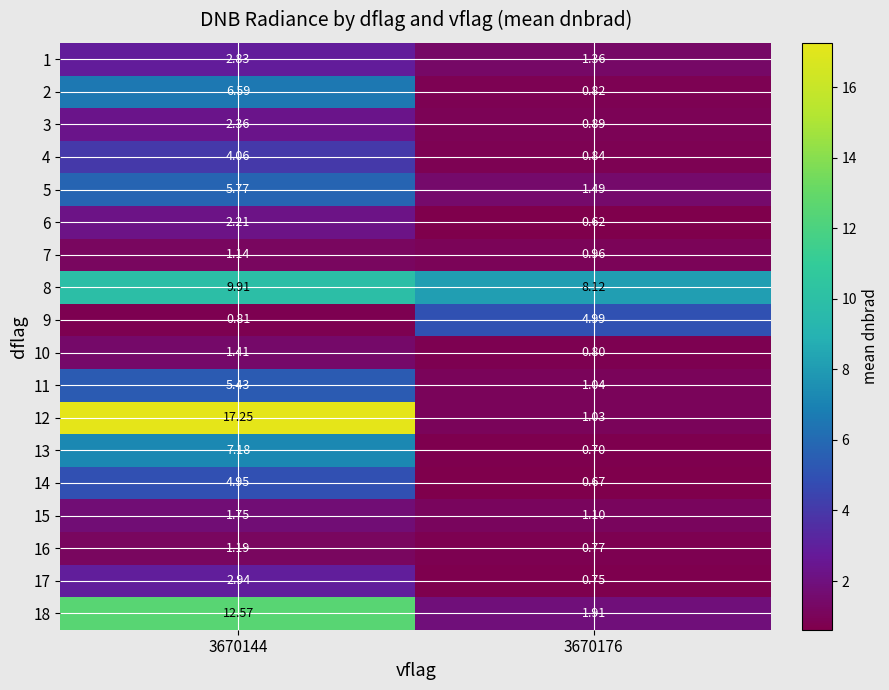

How many data points does each series have?

2